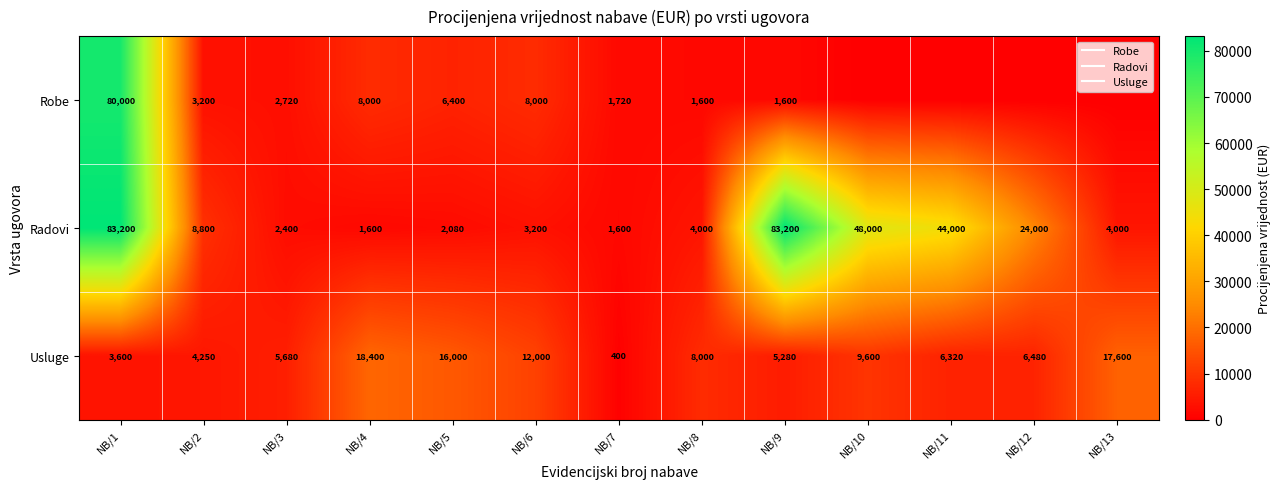

Is it true that Robe equals 0 at NB/12?

True